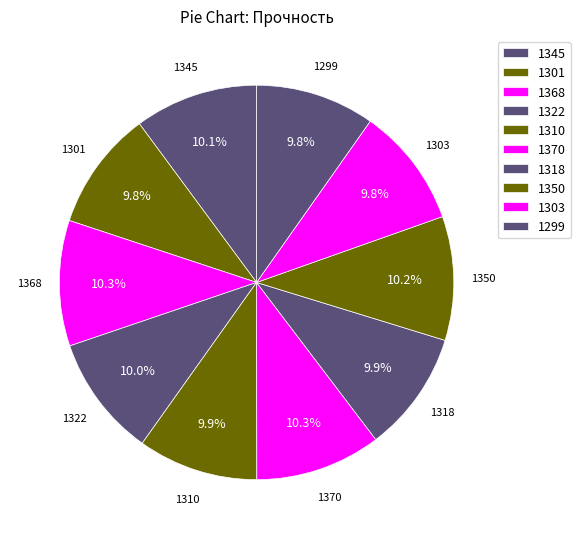

How many segments does this pie chart have?

10